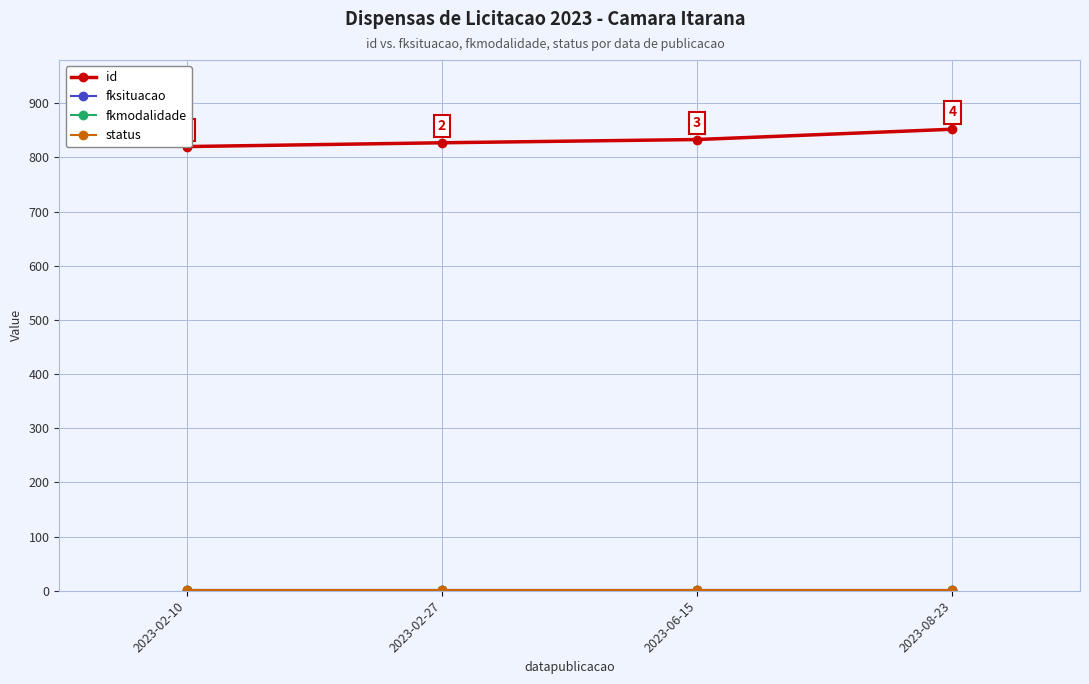

What is the average value of the id series?

833